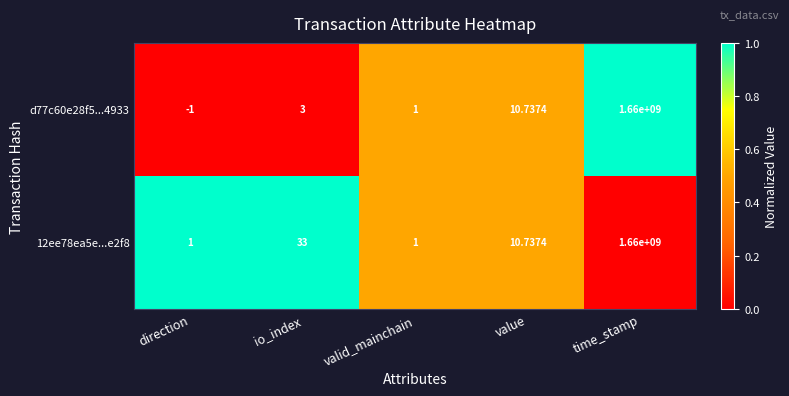

What is the total value across all series at time_stamp?

3320000000.0